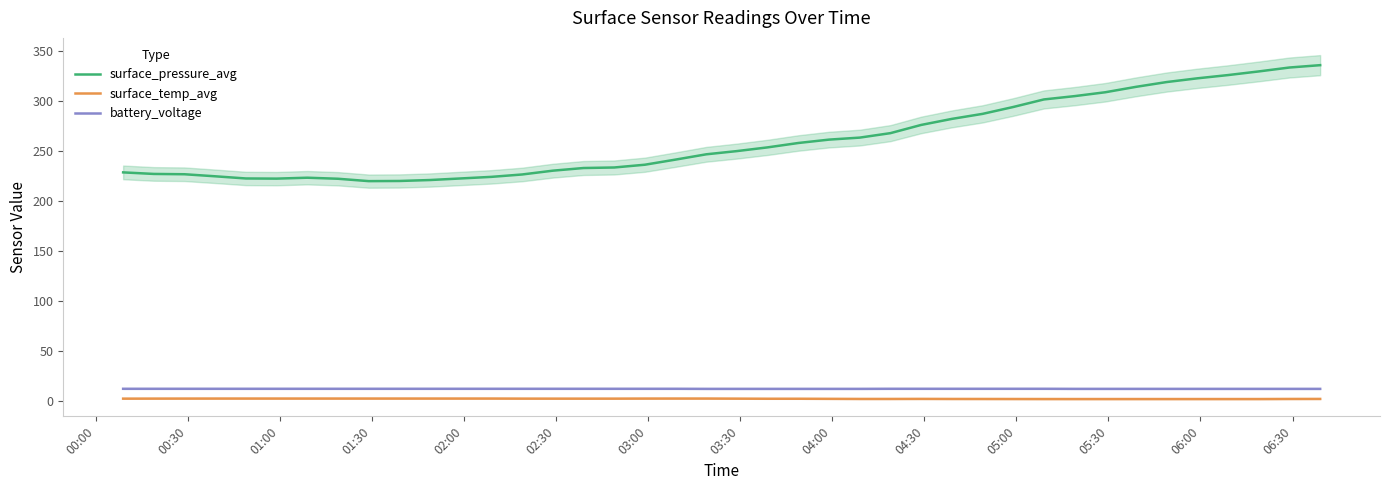

Which series has the largest total across all categories?

surface_pressure_avg